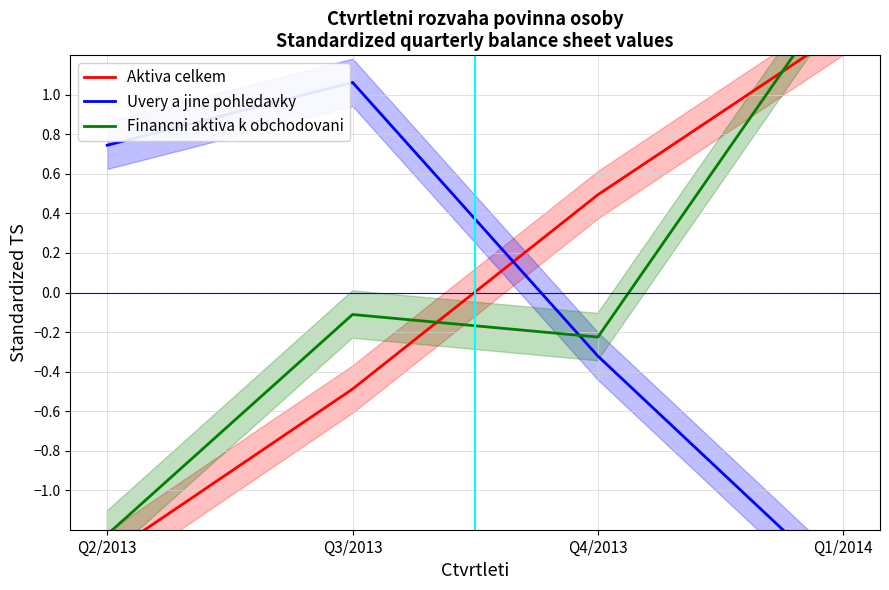

How many times do Uvery a jine pohledavky and Aktiva celkem cross each other?

1